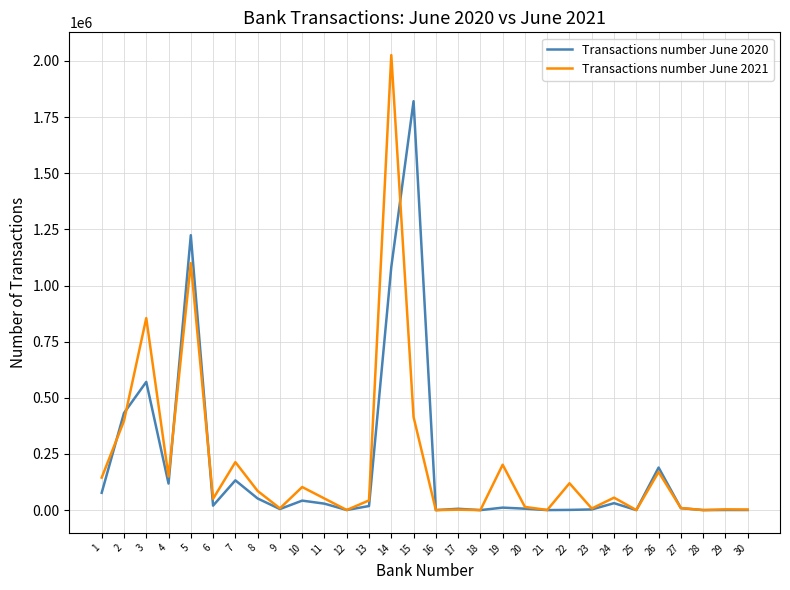

What is the difference between the Transactions number June 2021 values at 26 and 6?

119399